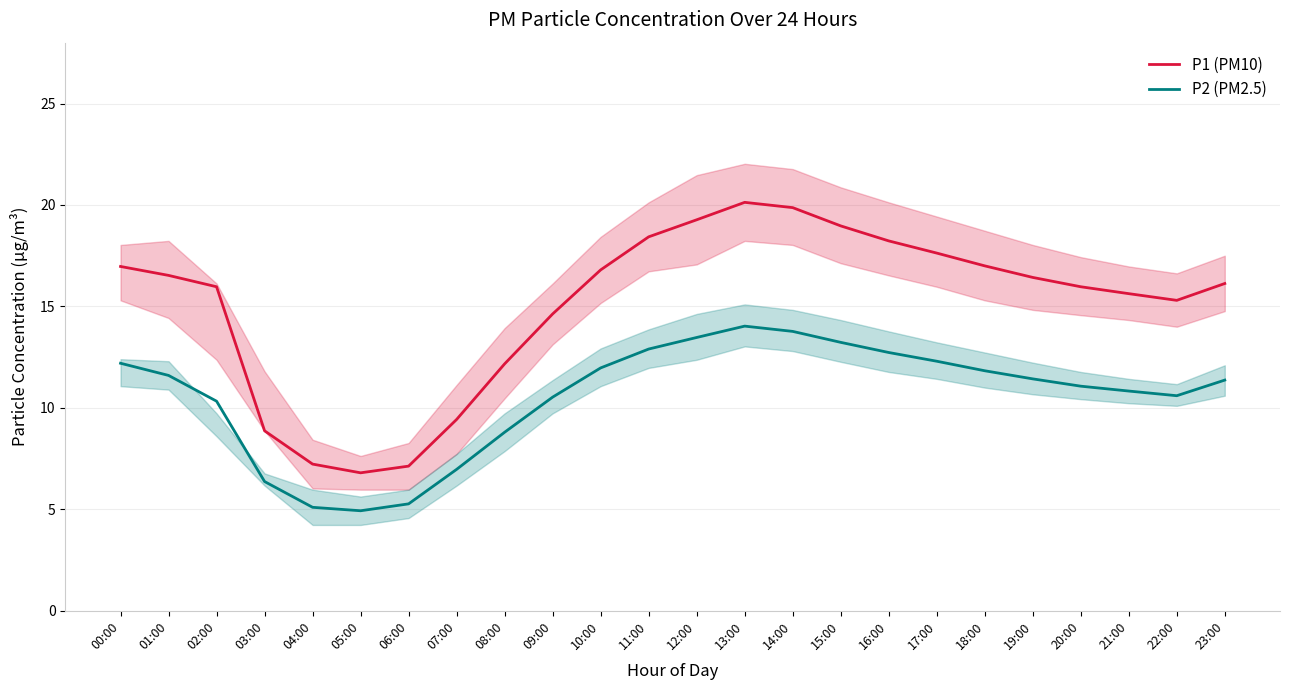

What are all the series names shown in the legend?

P1 (PM10), P2 (PM2.5)